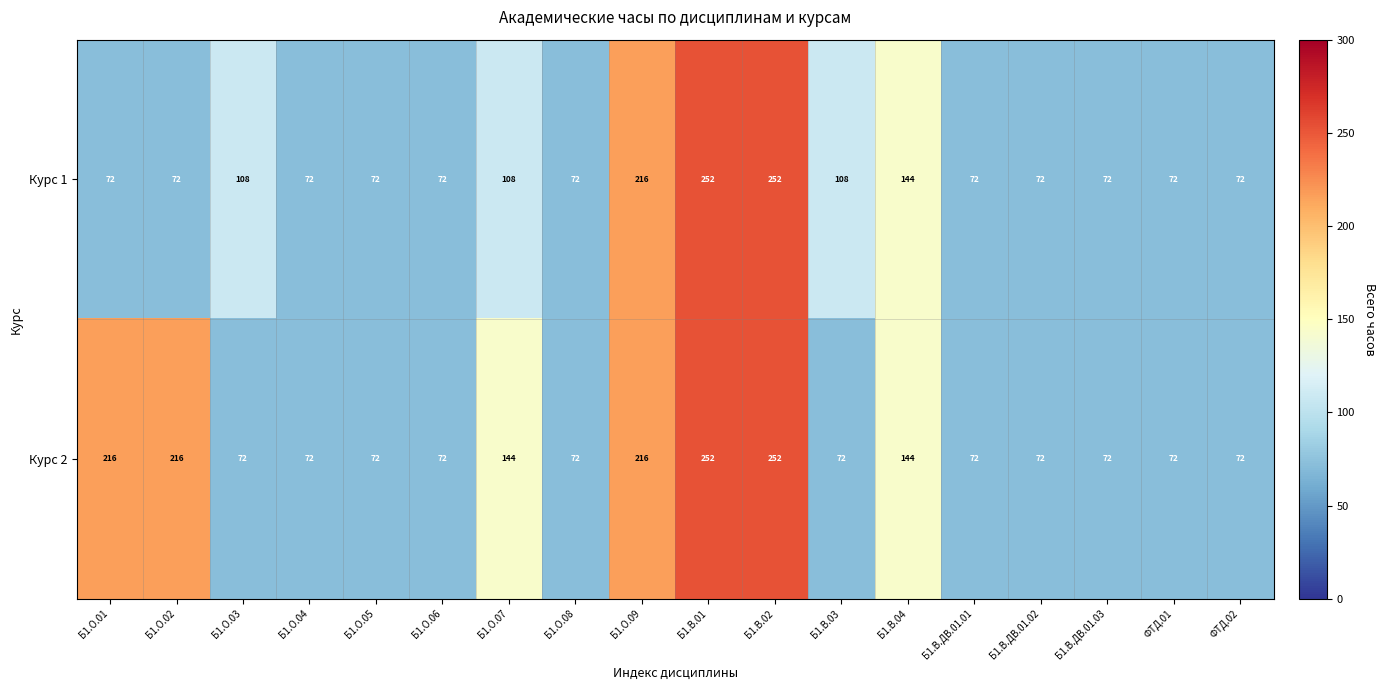

The Курс 1 series shows 252 at Б1.В.02. True or false?

True